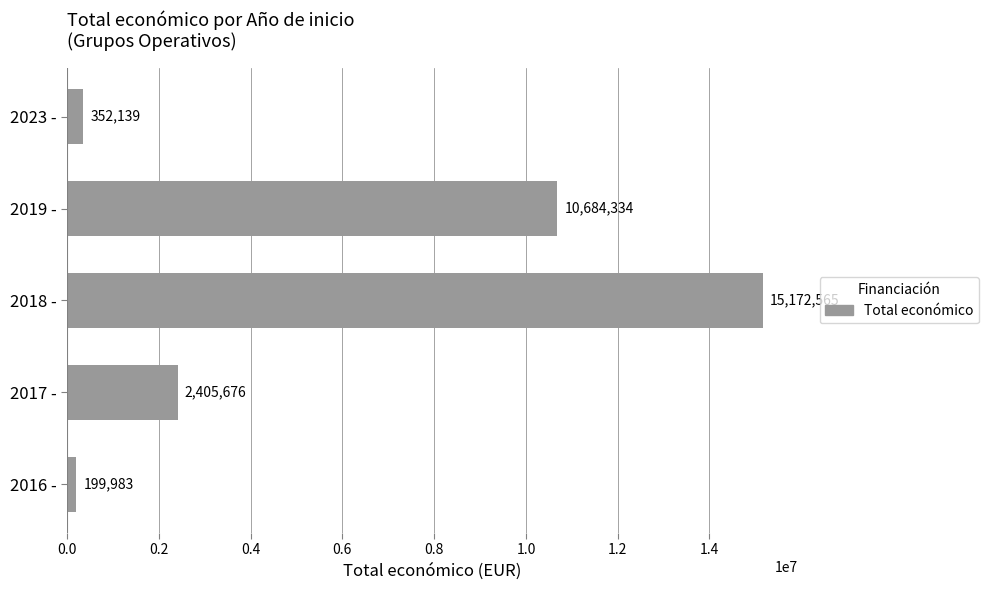

Between 2019 - and 2017 -, which is larger?

2019 -